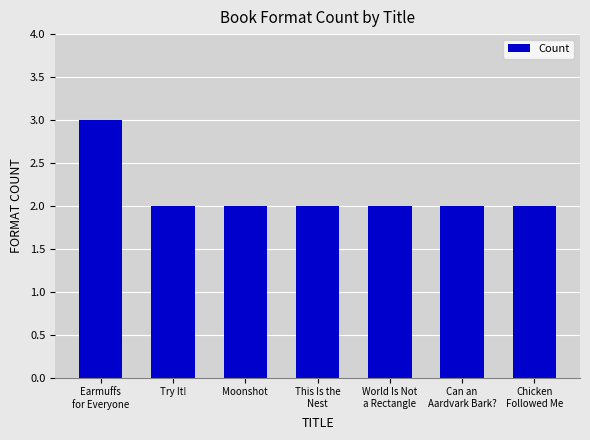

What is the difference between the maximum and second lowest values?

1